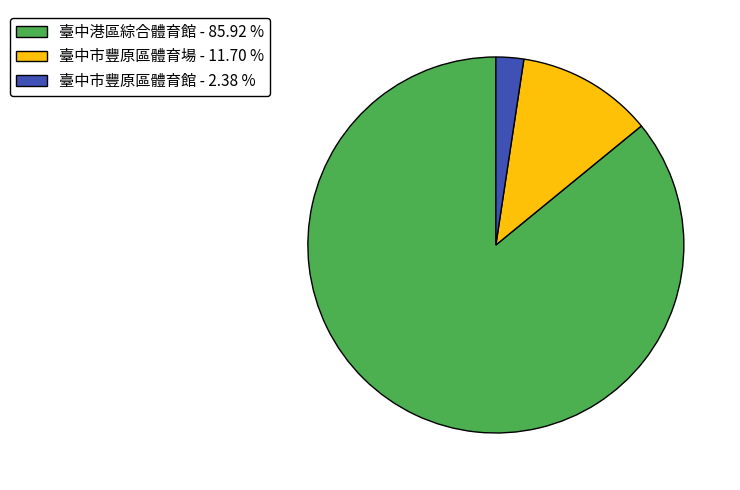

Do 臺中市豐原區體育館 and 臺中港區綜合體育館 together represent more than half of the pie?

Yes